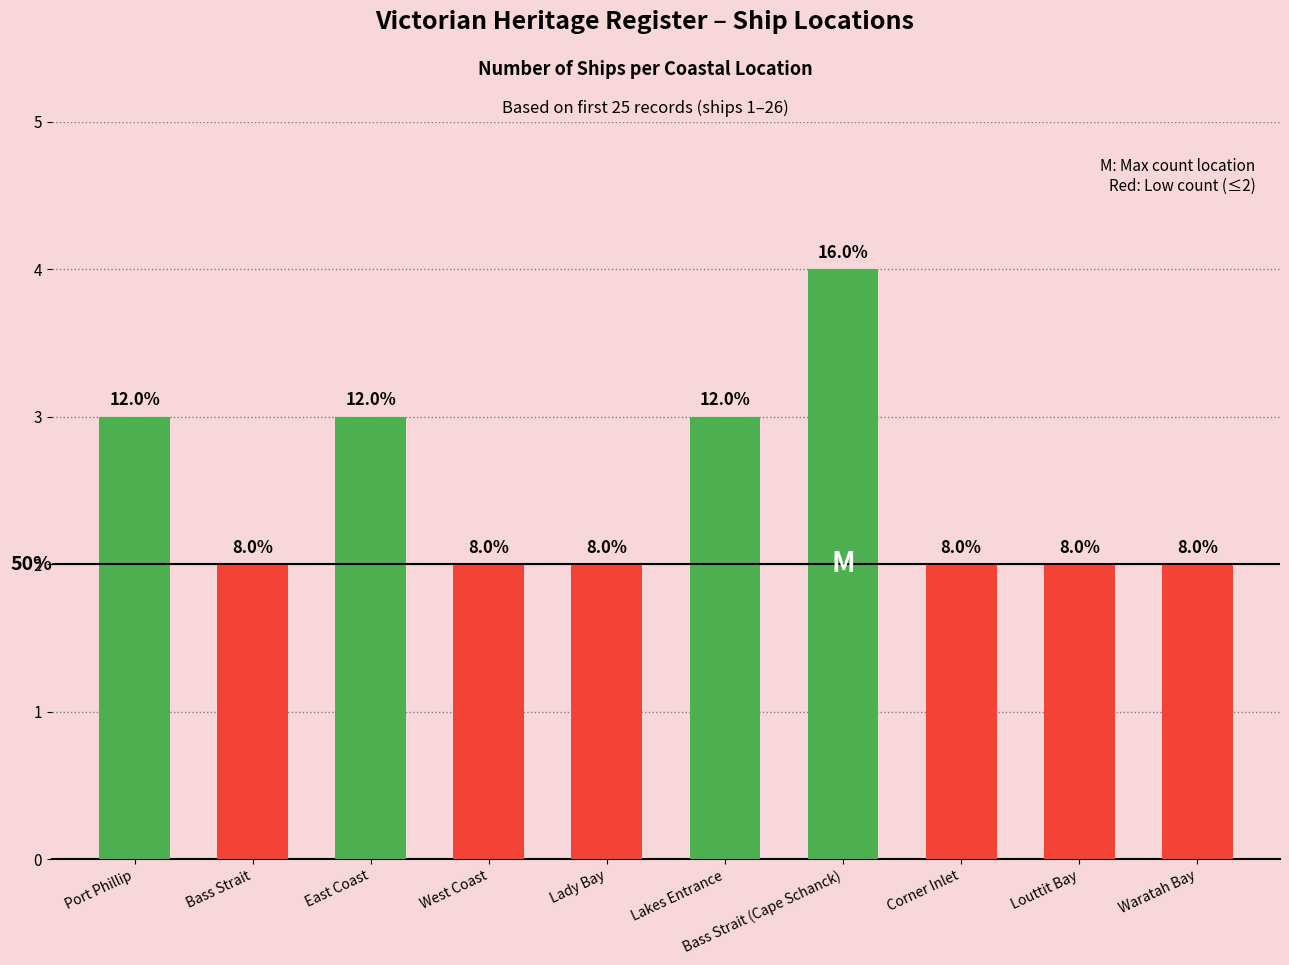

What is the value of the 9th bar from the left?

2